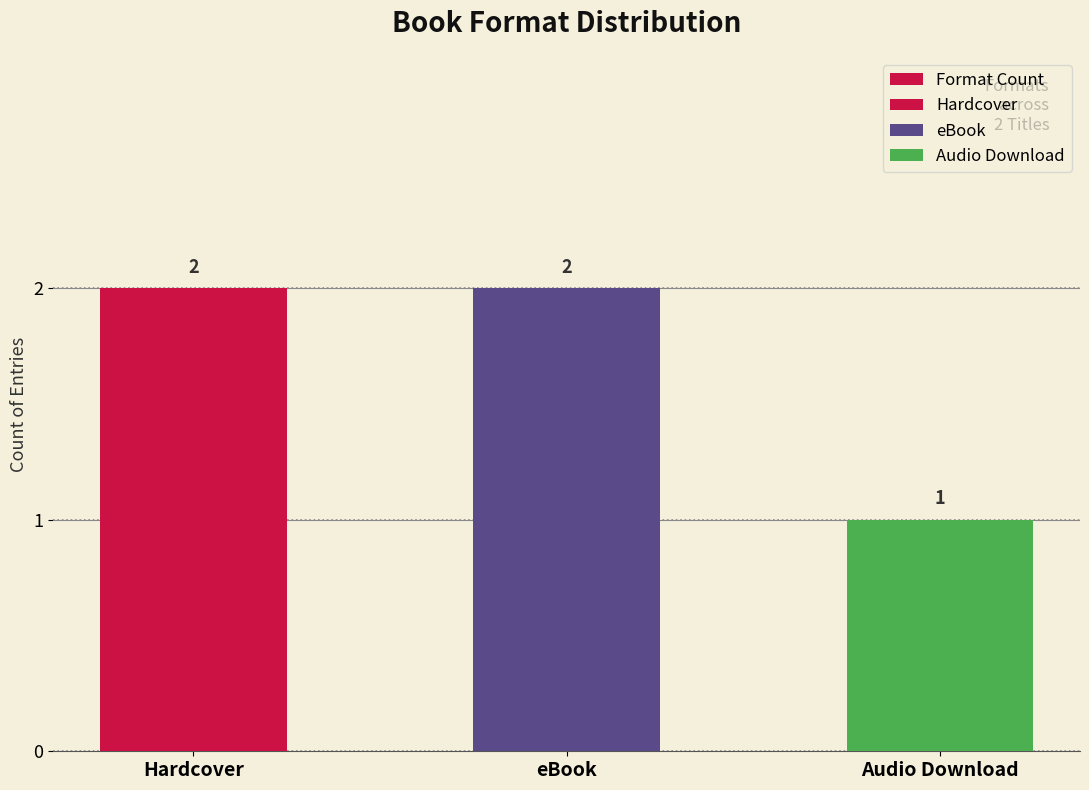

What position from the left is eBook?

2